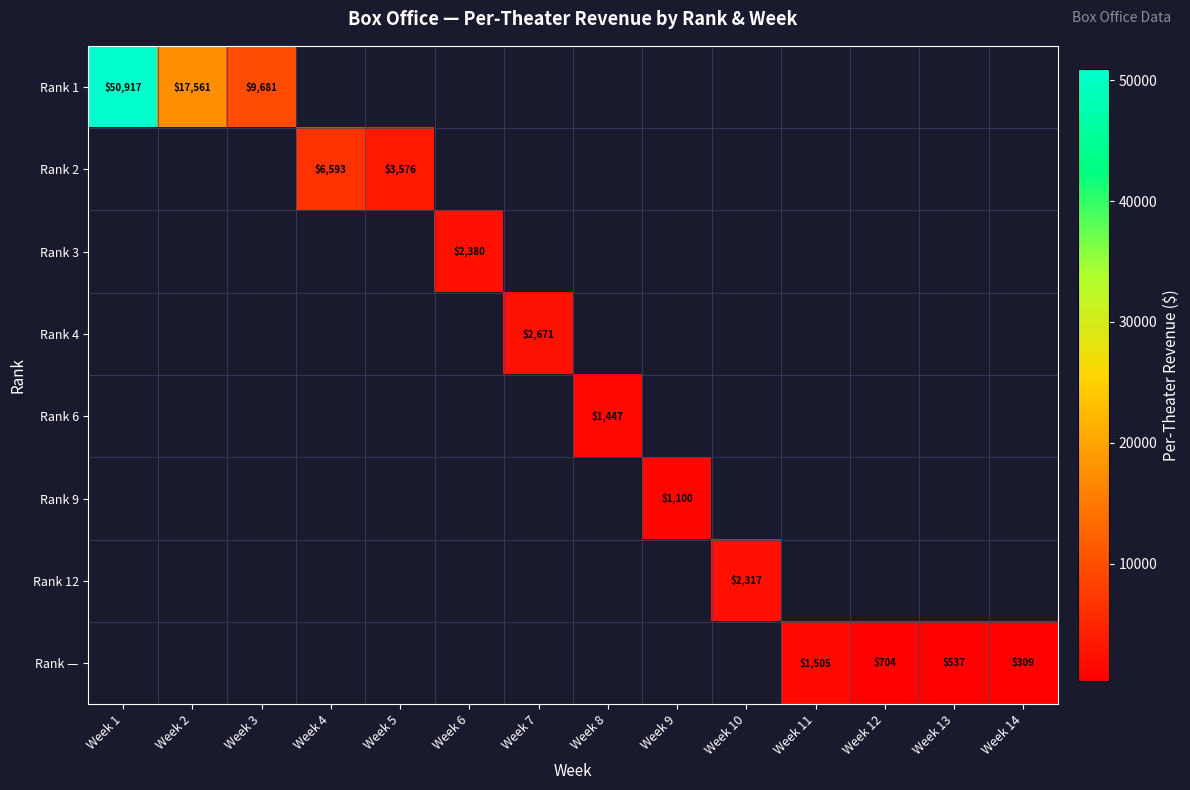

Is it true that Rank — equals 396 at Week 12?

False